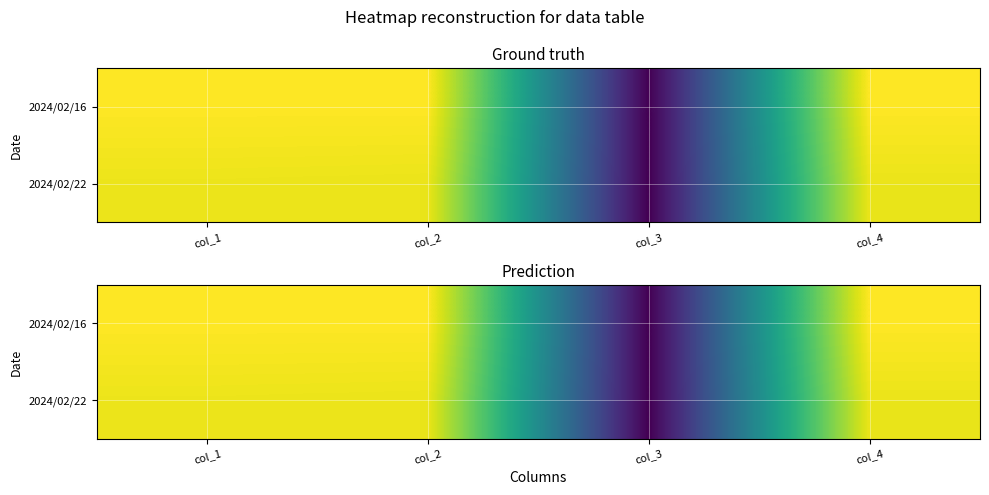

True or false: 2024/02/16 has a value of 216 at col_3.

True